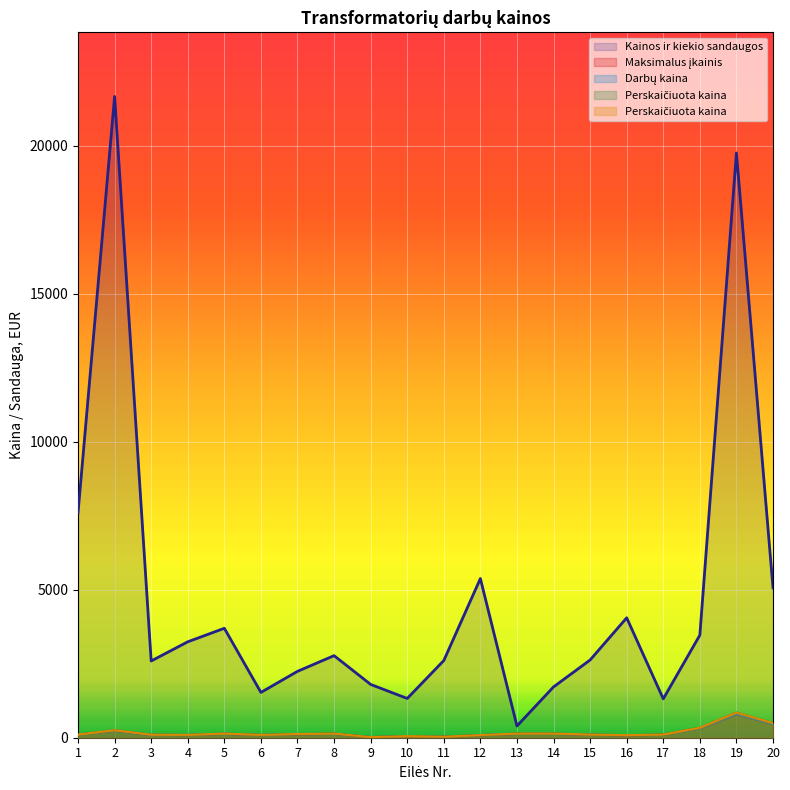

What is the difference between the second highest and minimum values in the Perskaičiuota kaina series?

473.0